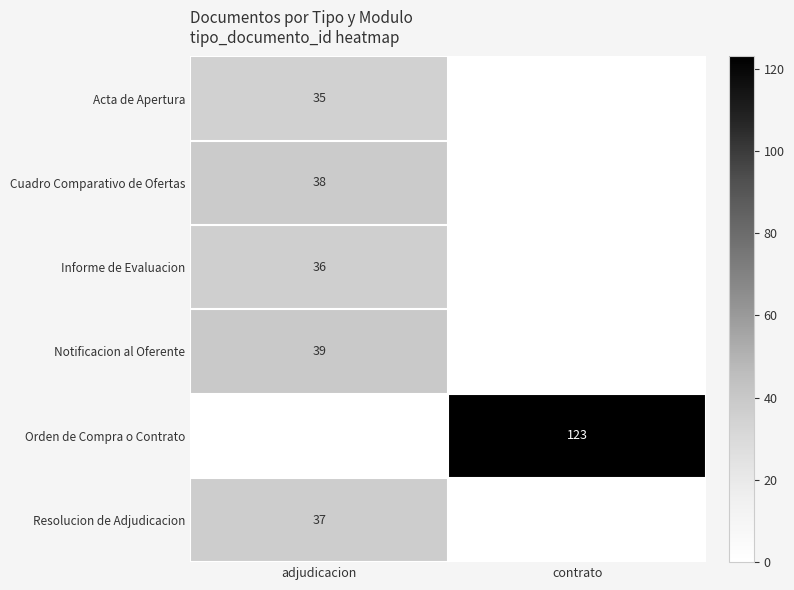

True or false: Resolucion de Adjudicacion has a value of 37 at adjudicacion.

True